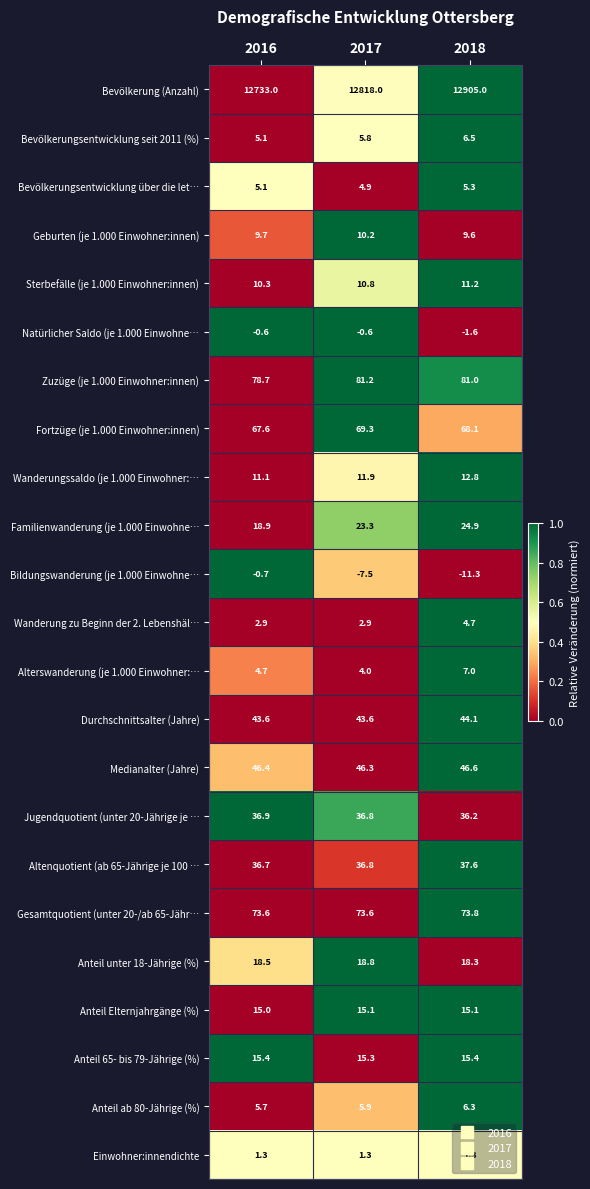

Between 2016 and 2017, which series saw the biggest shift?

Bevölkerung (Anzahl)